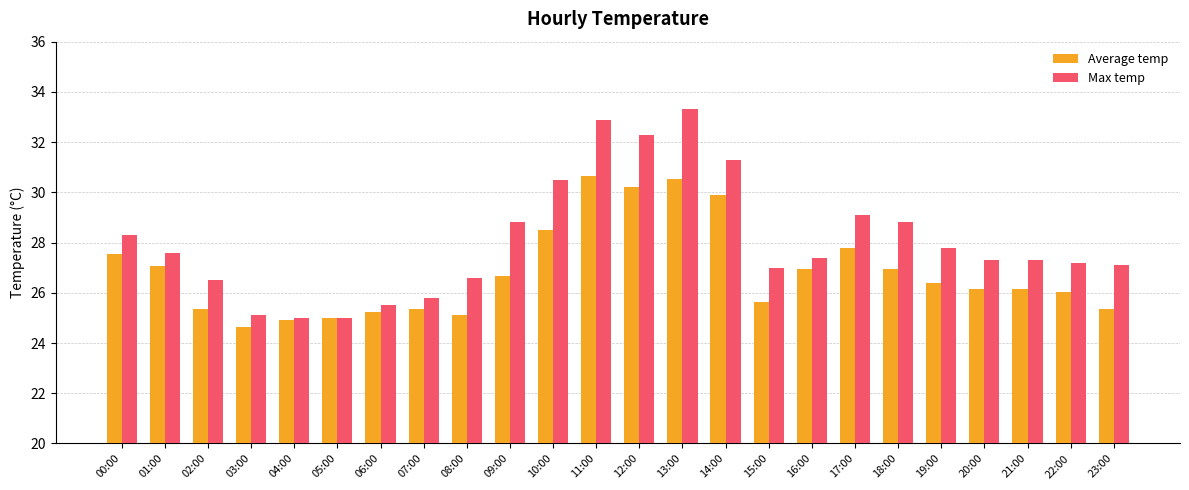

What is the sum of the Average temp values at 06:00 and 16:00?

52.2